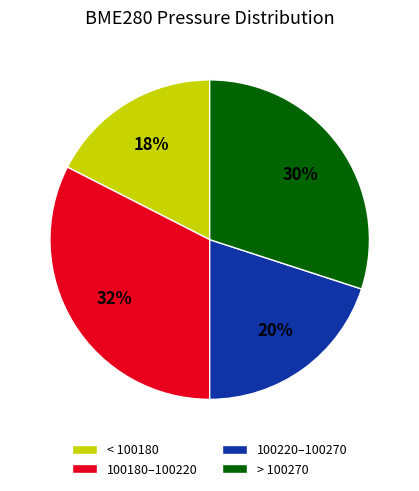

What percentage is the 100220–100270 slice, to the nearest percent?

20%